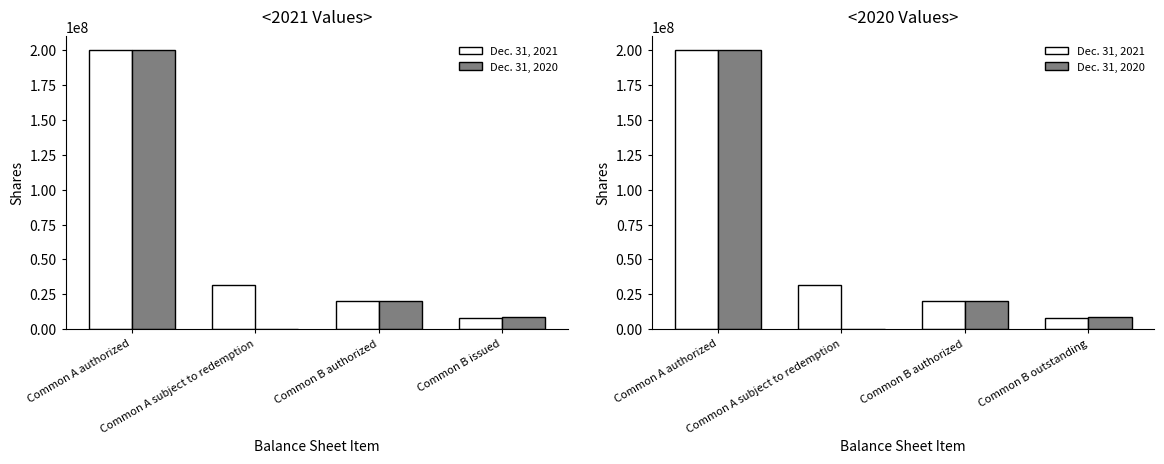

Between Common A subject to redemption and Common B authorized, which series saw the biggest shift?

Dec. 31, 2020